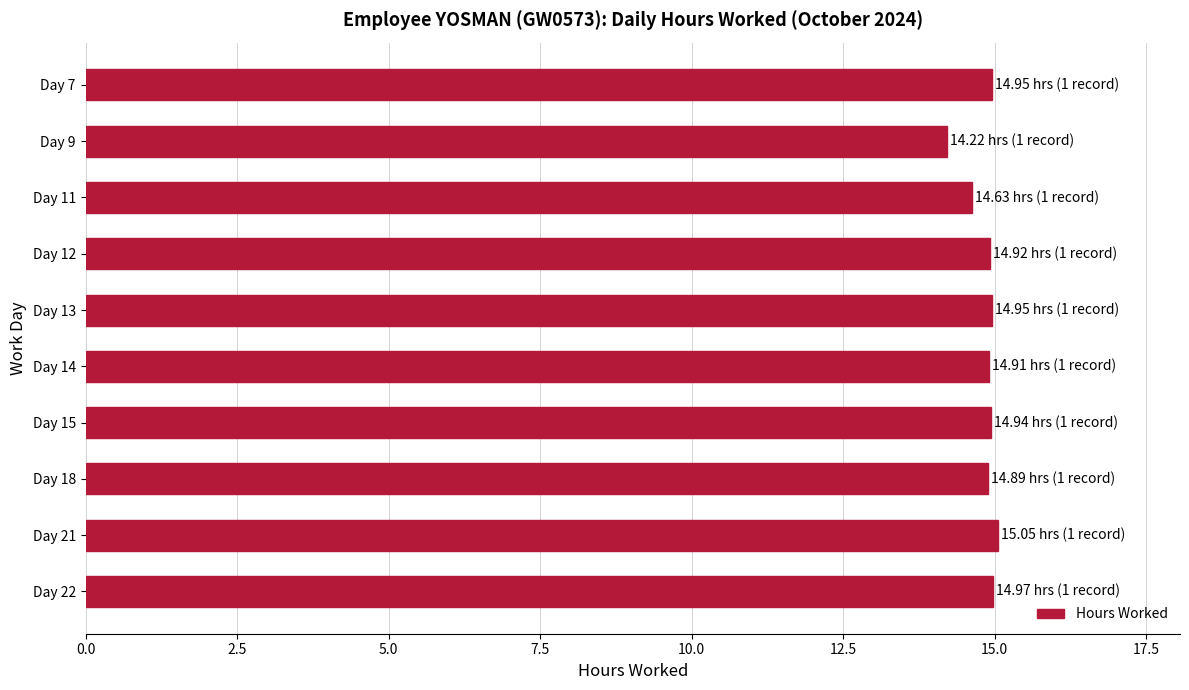

Where is the data nearest to the value 14?

Day 9